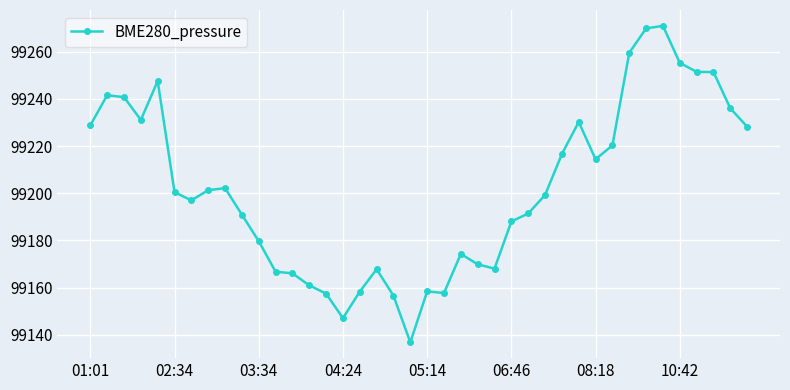

True or false: the data has more than 0 interior local peaks.

True